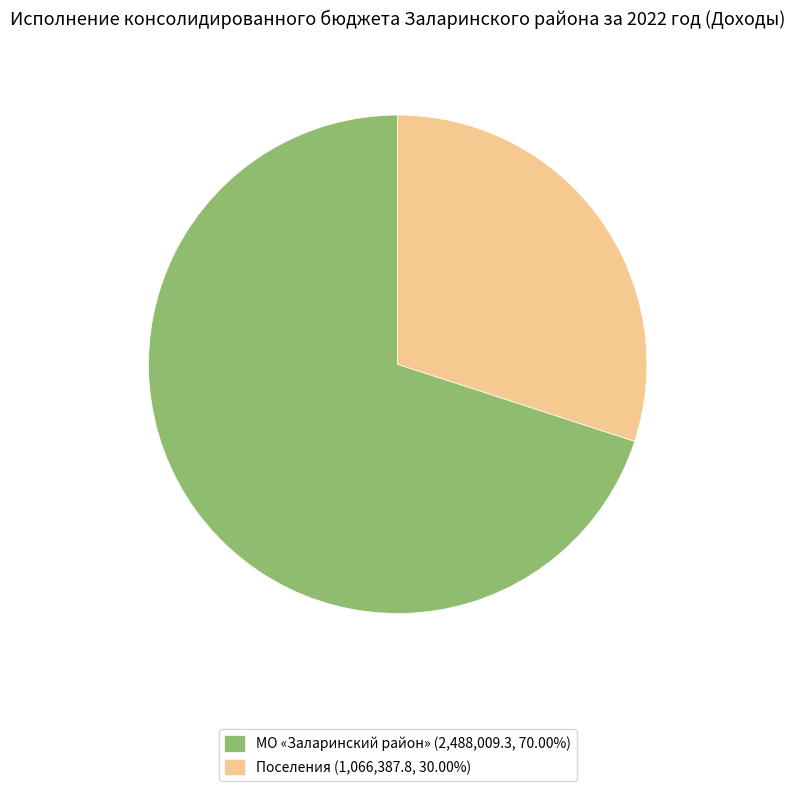

How many segments does this pie chart have?

2